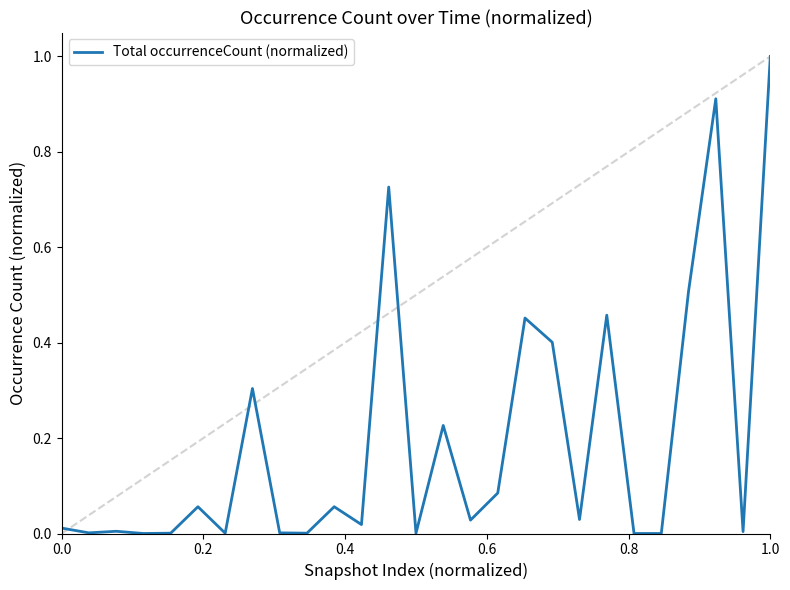

What is the greatest value displayed?

1.0